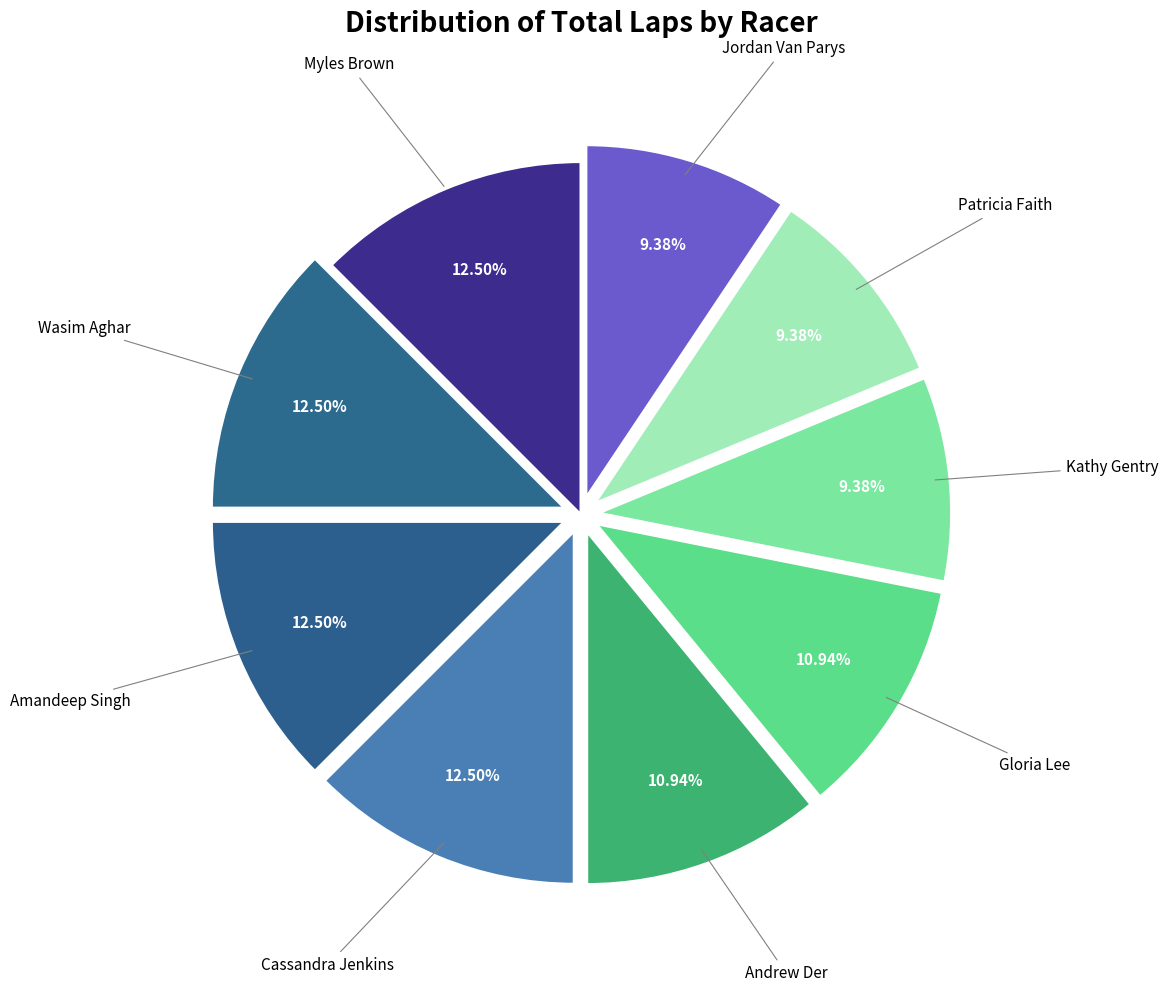

Which category has the biggest portion of the pie?

Myles Brown